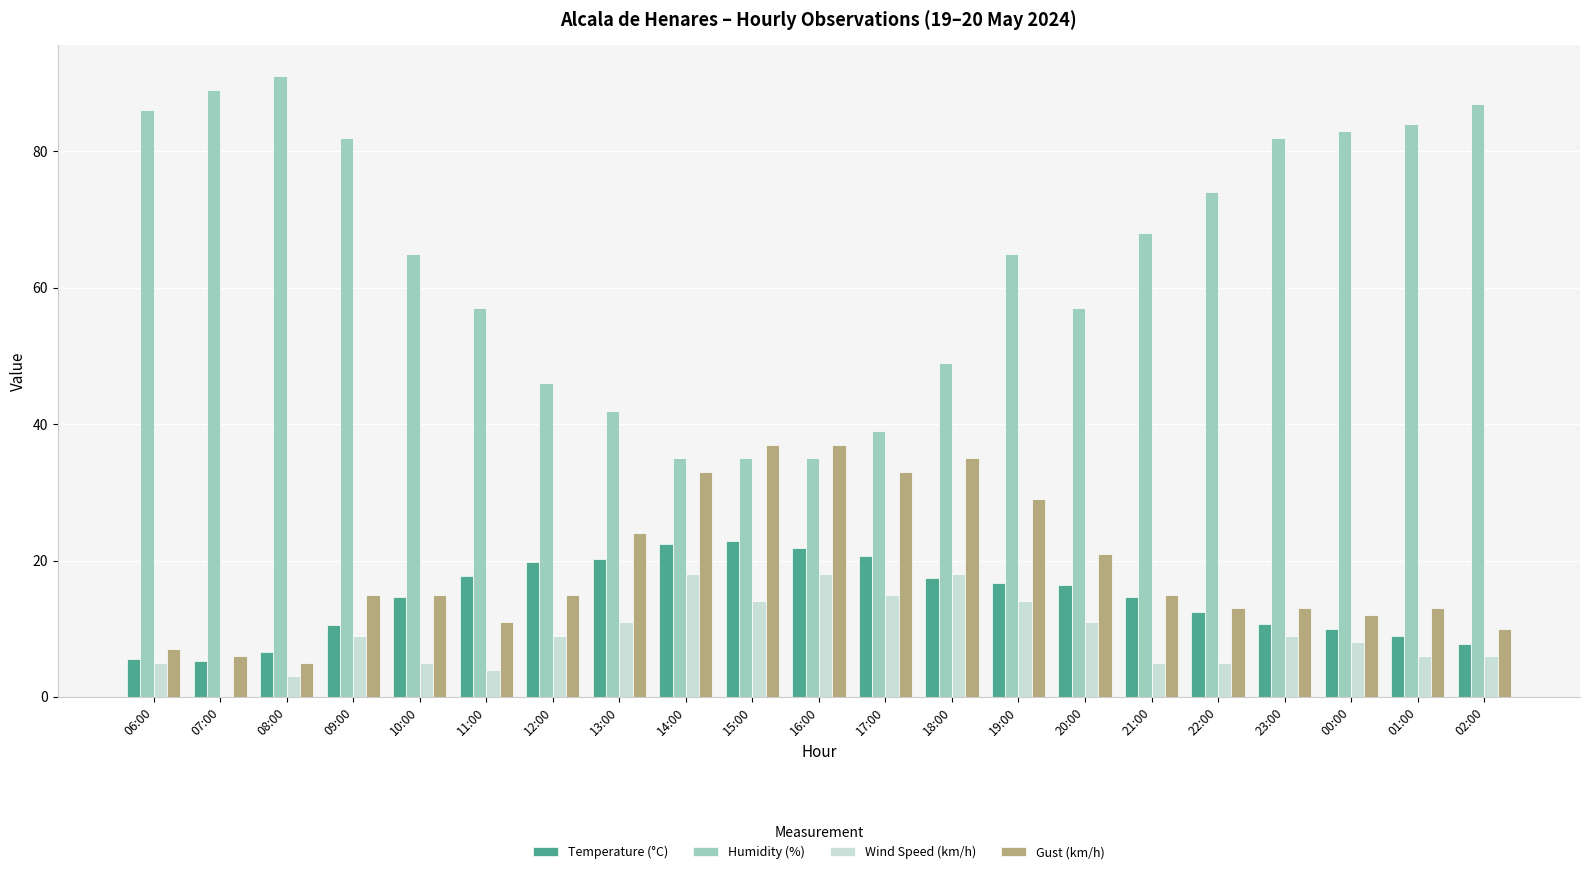

Read the Temperature (°C) value at 07:00.

5.3